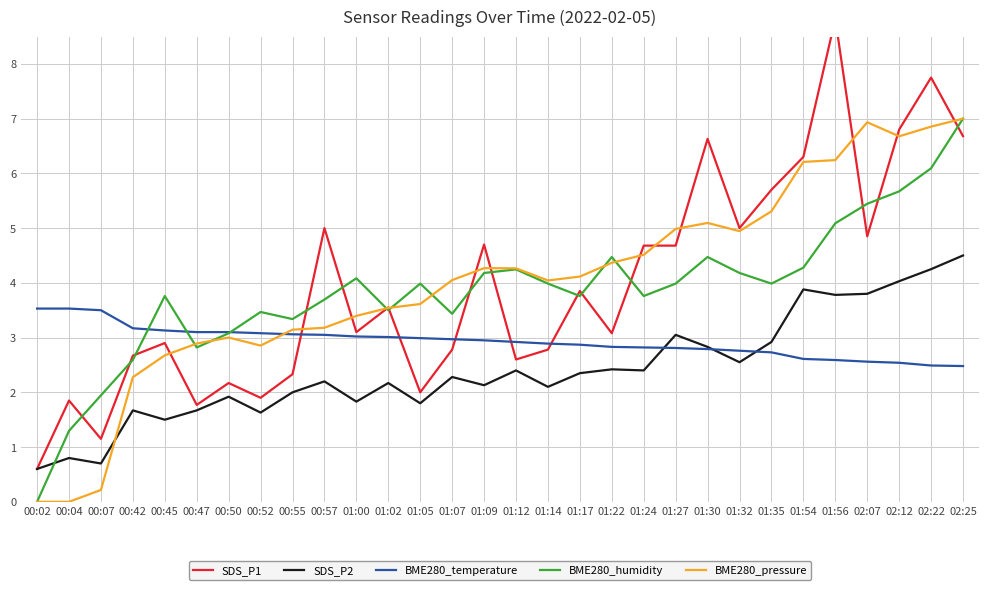

How many intersections are there between BME280_humidity and BME280_pressure?

7